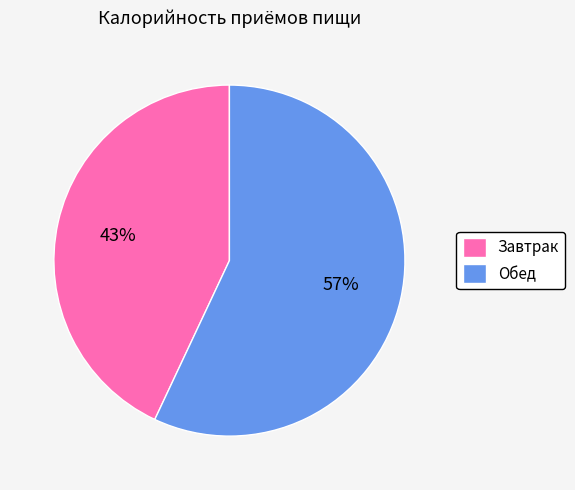

Which slice is the smallest?

Завтрак